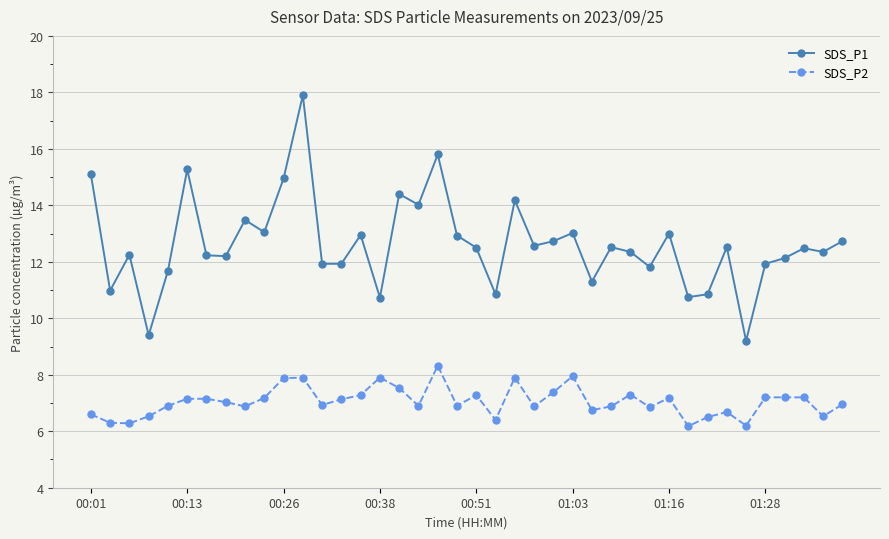

Rank the series by their maximum value, from lowest to highest.

SDS_P2, SDS_P1